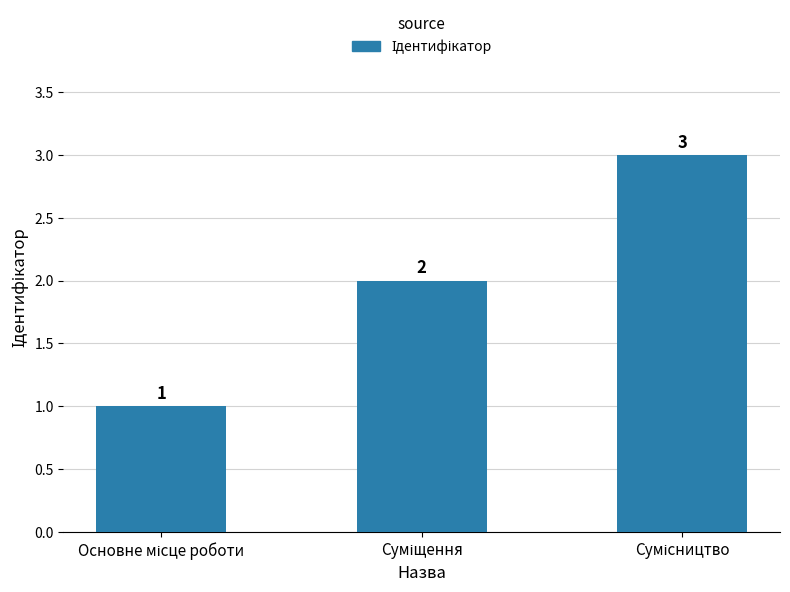

Count the values in the range 1 to 3.

3